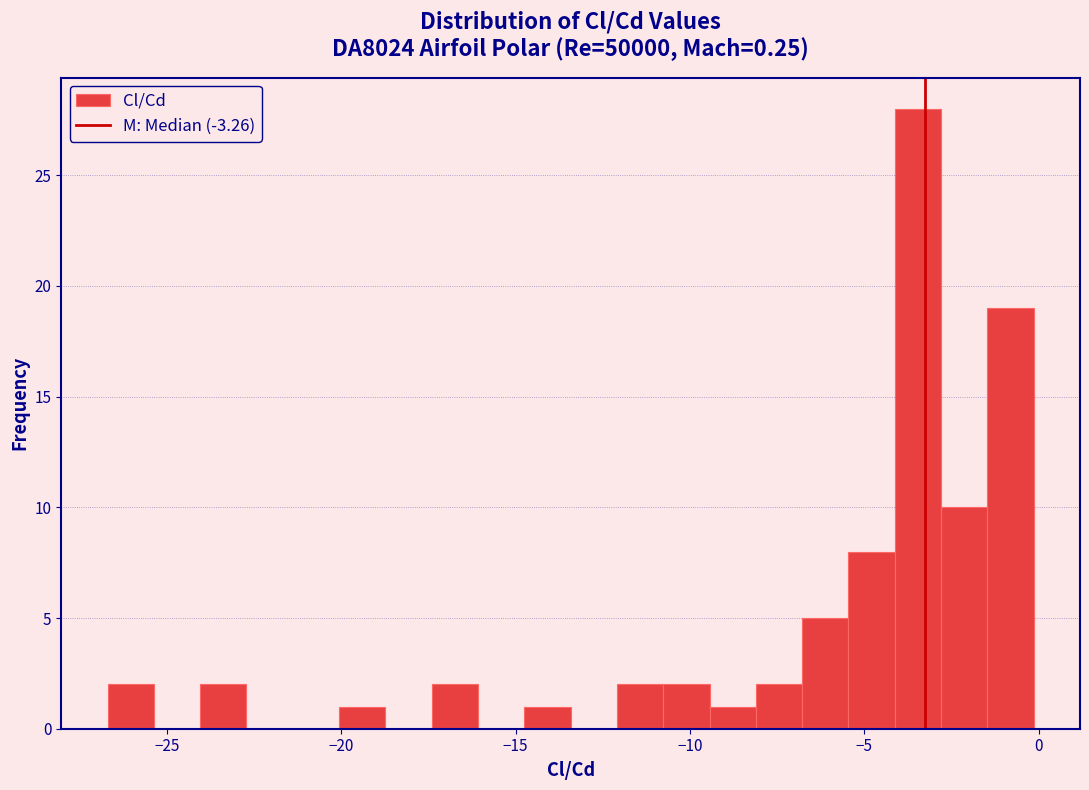

Around what value on the x-axis is the tallest bar? Give the approximate position of its centre, as read against the axis.

-3.5